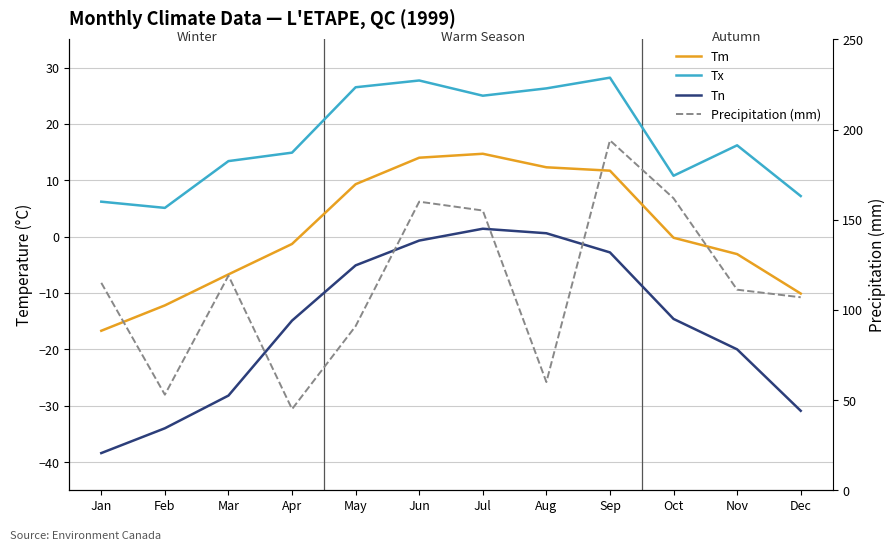

What is the value of the Precipitation (mm) point at the 6th from the left?

160.0